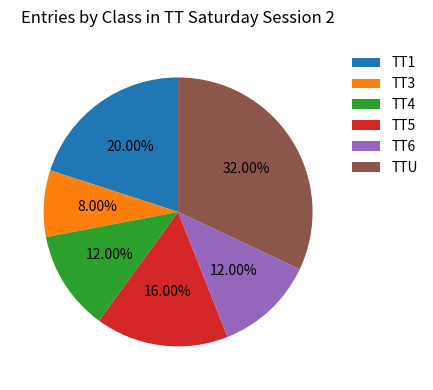

Does TT3 represent more than half of the total?

No